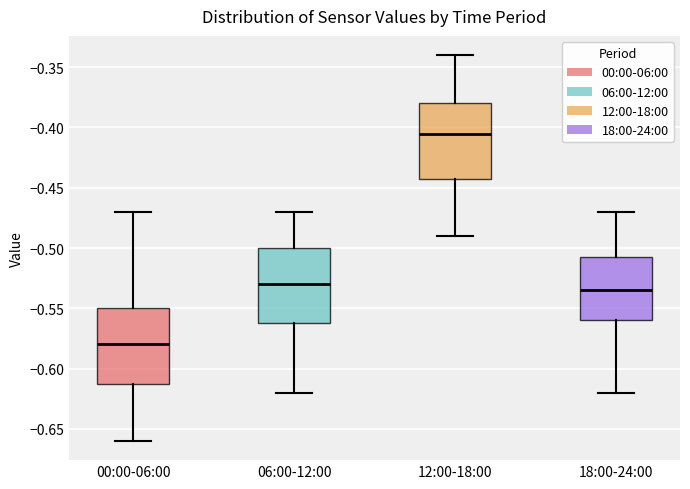

Which box's median line is the lowest?

00:00-06:00